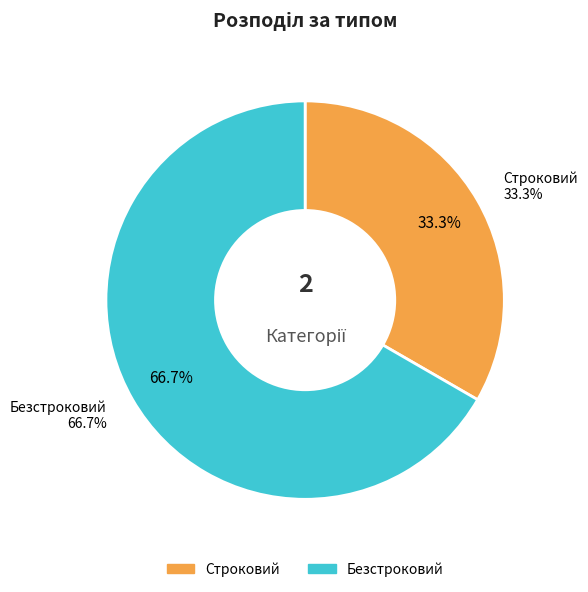

How many segments does this pie chart have?

2